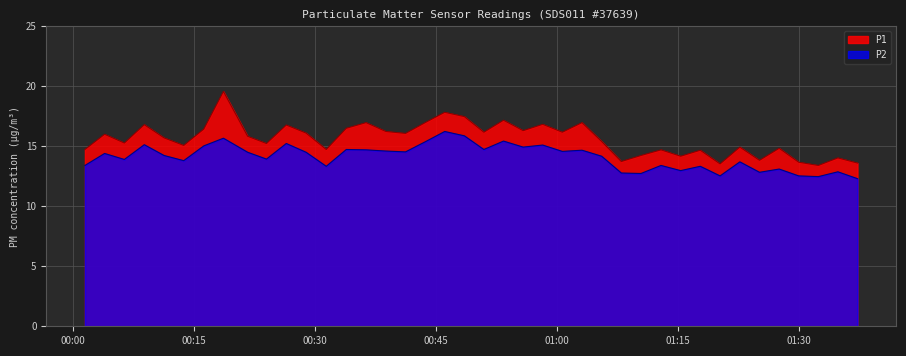

Is it true that P1 equals 16.2 at 2023-03-05T00:50:56?

True